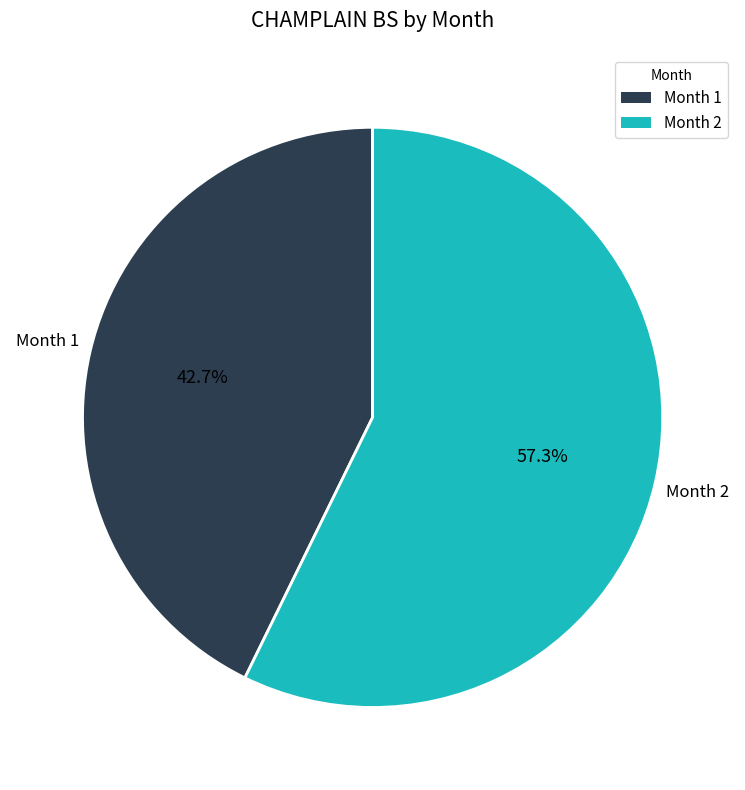

To the nearest percent, what is the difference between the largest and smallest slice percentages?

15%